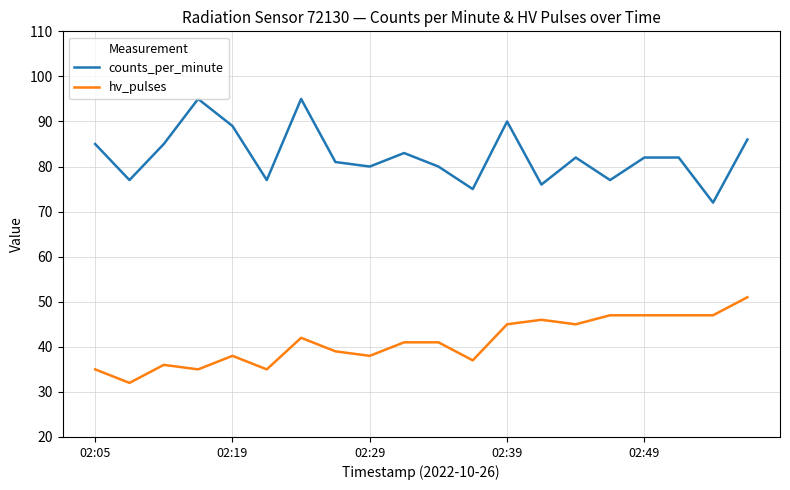

Reading left to right, extract all data points from this chart.

counts_per_minute: 85	77	85	95	89	77	95	81	80	83	80	75	90	76	82	77	82	82	72	86
hv_pulses: 35	32	36	35	38	35	42	39	38	41	41	37	45	46	45	47	47	47	47	51